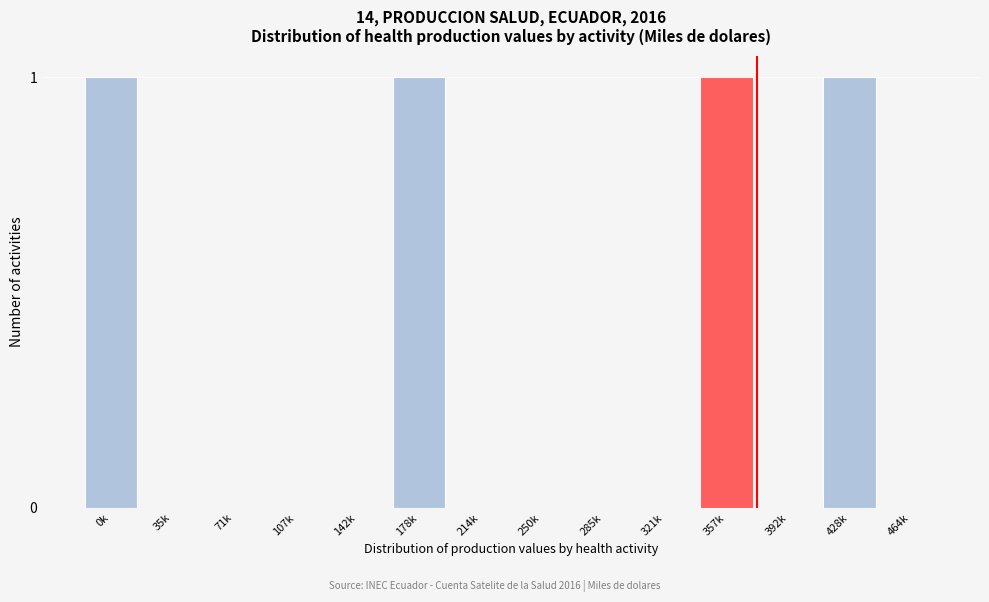

Reading left to right, list all the values displayed in this chart.

0k=1	35k=0	71k=0	107k=0	142k=0	178k=1	214k=0	250k=0	285k=0	321k=0	357k=1	392k=0	428k=1	464k=0